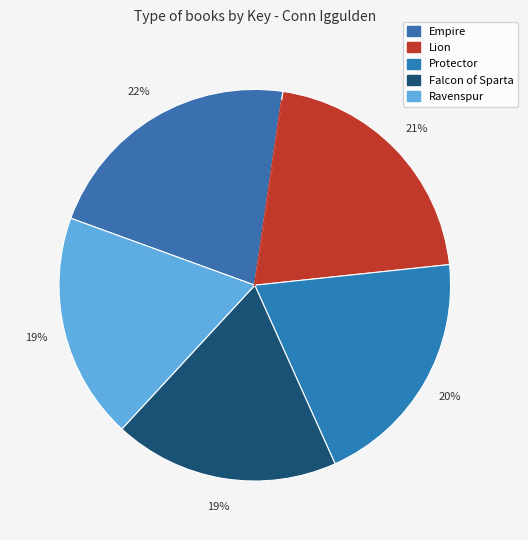

How many slices are in this pie chart?

5